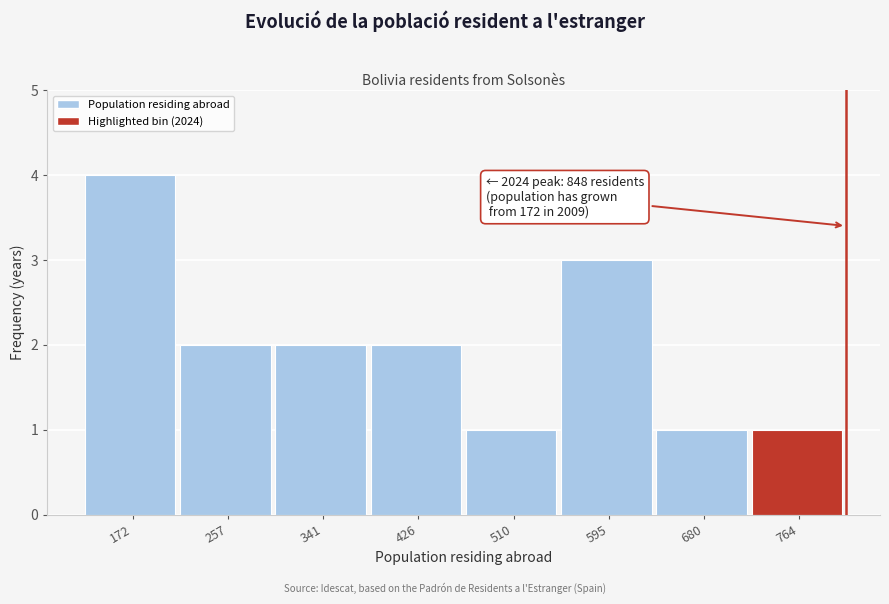

Reading left to right, transcribe all the data shown in this chart.

172=4	257=2	341=2	426=2	510=1	595=3	680=1	764=1